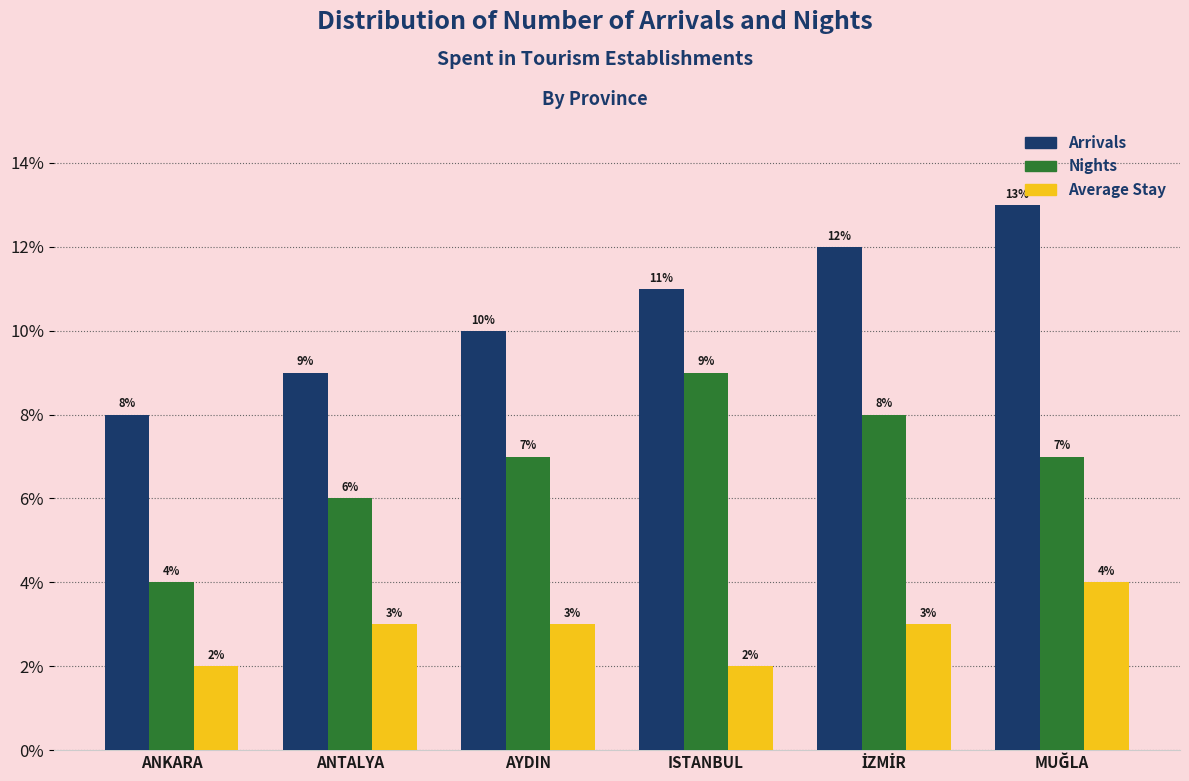

What is the difference between the maximum and second lowest values in the Arrivals series?

4